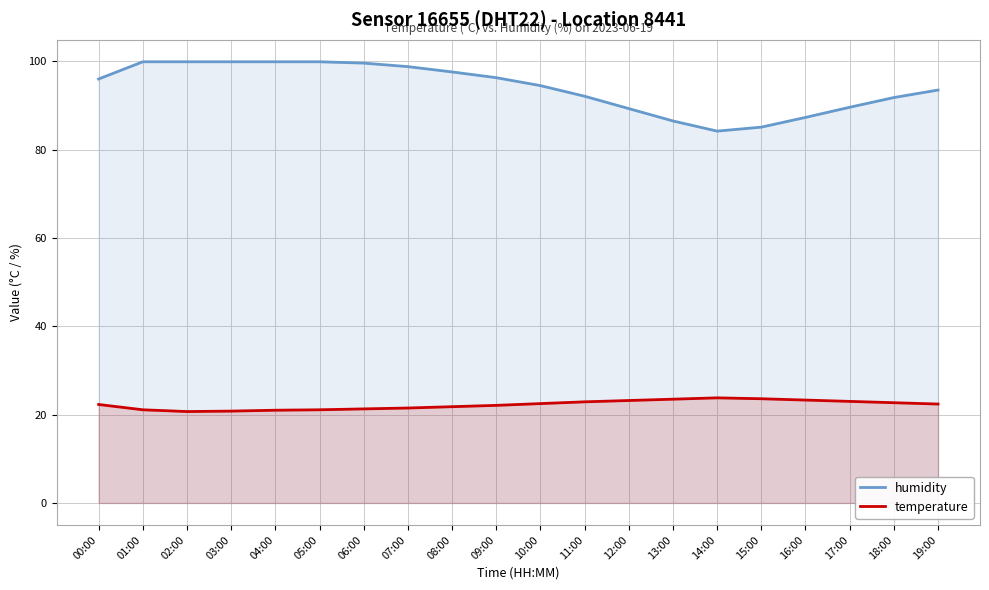

Where does the temperature series first go above 22?

00:00